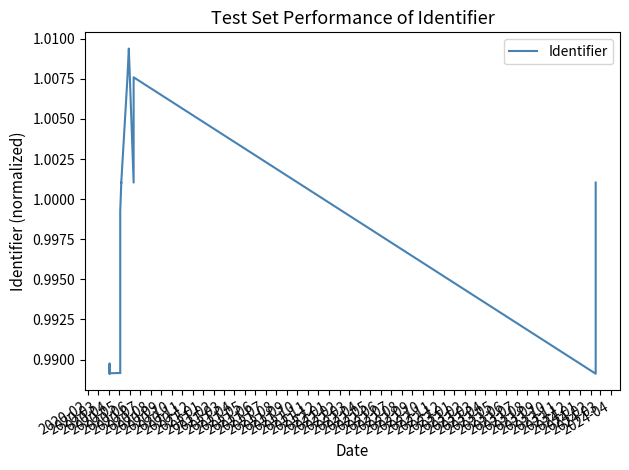

List the labels in order of value, largest first.

2022-09, 2022-08, 2022-07, 2022-06, 2022-05, 2022-04, 2022-12, 2022-03, 2022-02, 2022-01, 2022-11, 2021-08, 2023-04, 2022-10, 2021-12, 2021-11, 2021-10, 2021-09, 2021-07, 2021-06, 2021-05, 2021-04, 2023-03, 2021-03, 2021-02, 2021-01, 2020-12, 2020-11, 2020-10, 2020-09, 2020-03, 2020-07, 2020-02, 2020-08, 2020-05, 2020-06, 2023-02, 2020-04, 2023-01